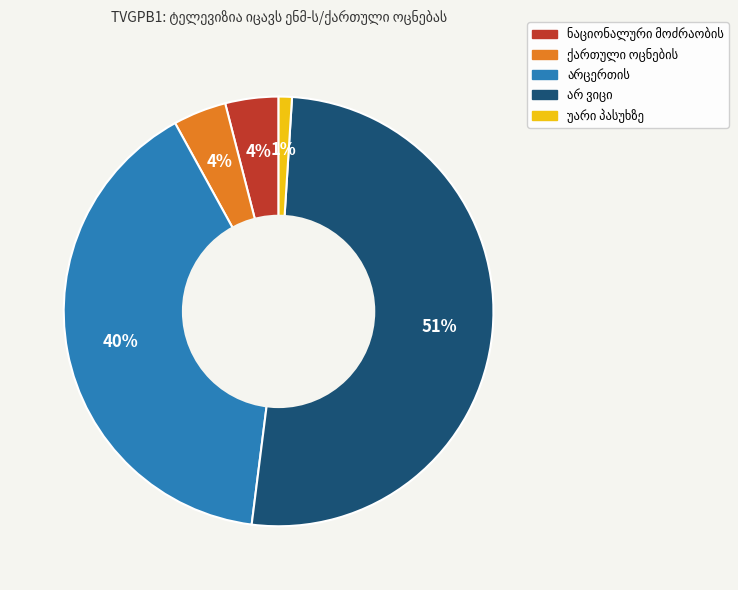

To the nearest percent, what is the difference between the largest and smallest slice percentages?

50%